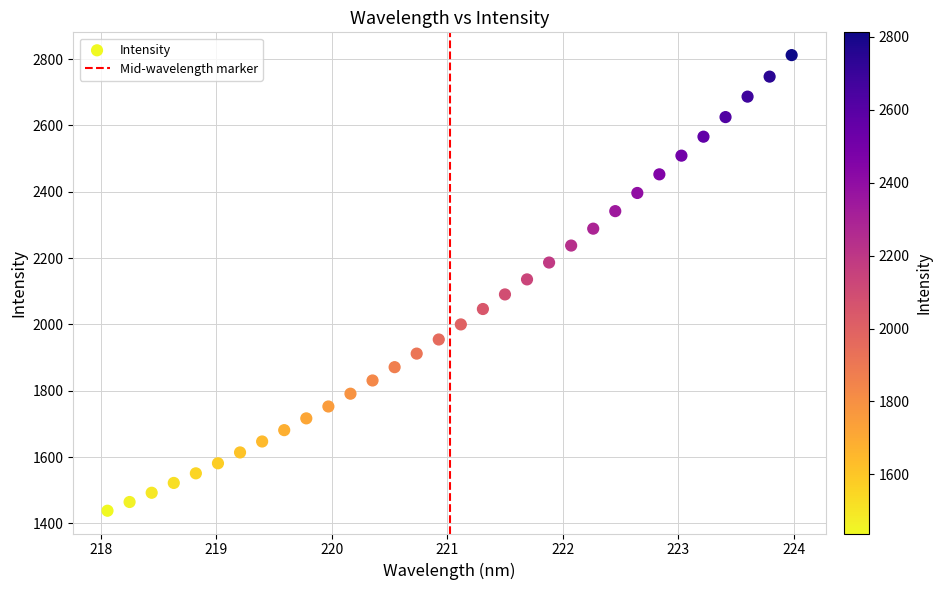

What is the range of Y values (max minus min)?

1373.8